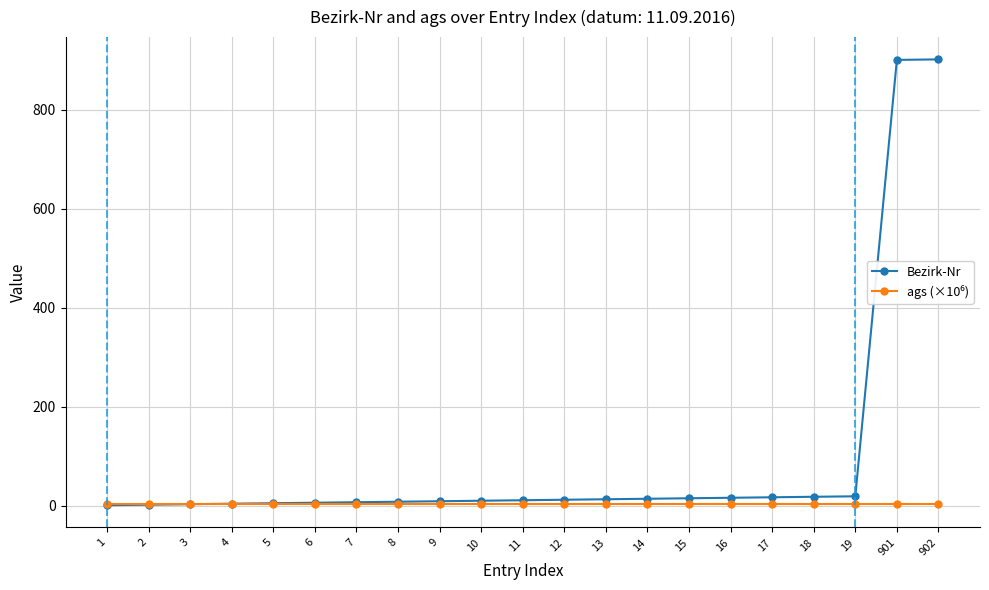

Which series has the largest total across all categories?

Bezirk-Nr